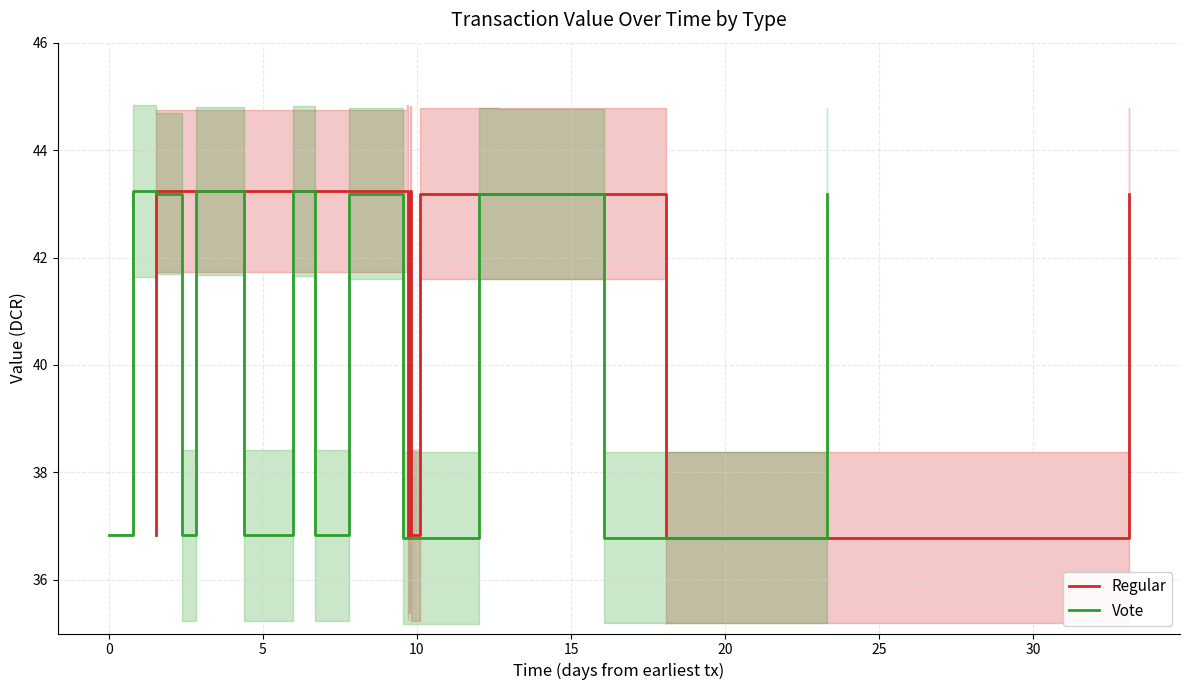

The value of Vote at 15 is 43.2. True or false?

True